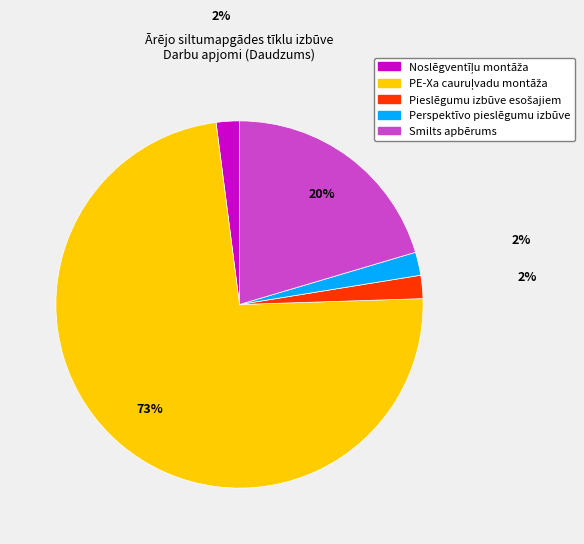

Do Smilts apbērums and Perspektīvo pieslēgumu izbūve together represent more than half of the pie?

No